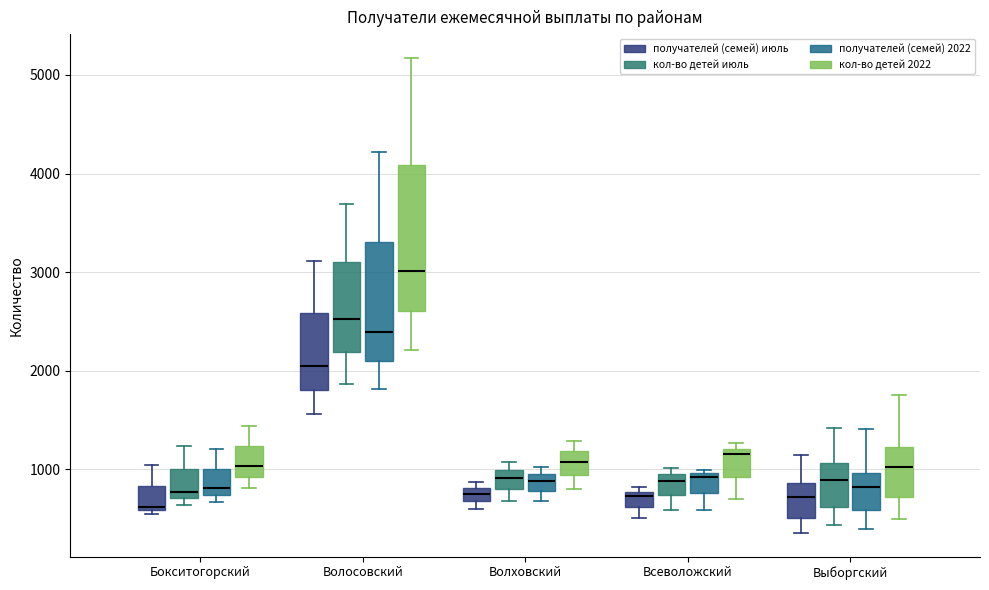

Where is the lower edge of the box for Выборгский (кол-во детей июль) on the y-axis? The values are not printed on the chart, so give them approximately, as read against the axis.

600